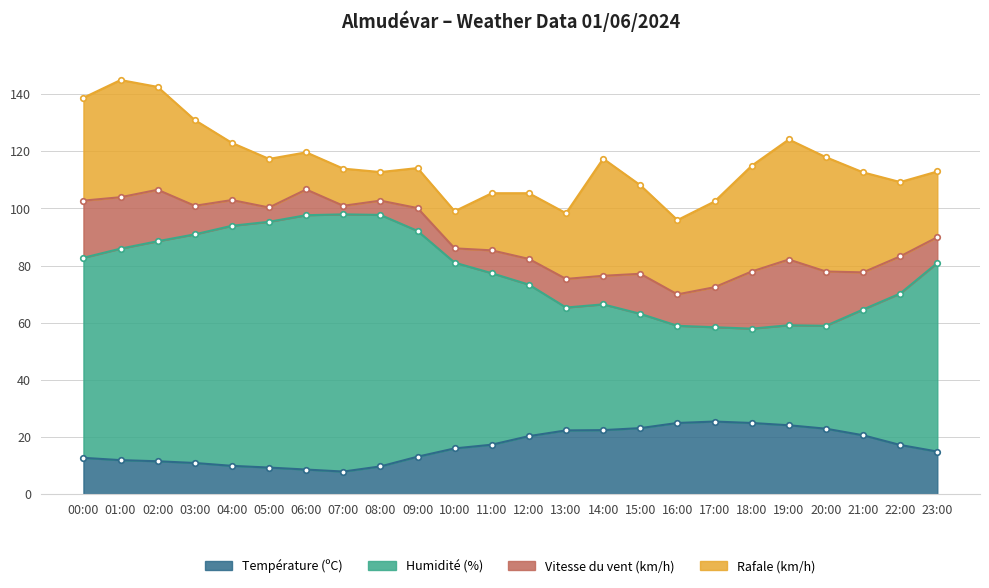

What is the smallest value displayed?

7.9